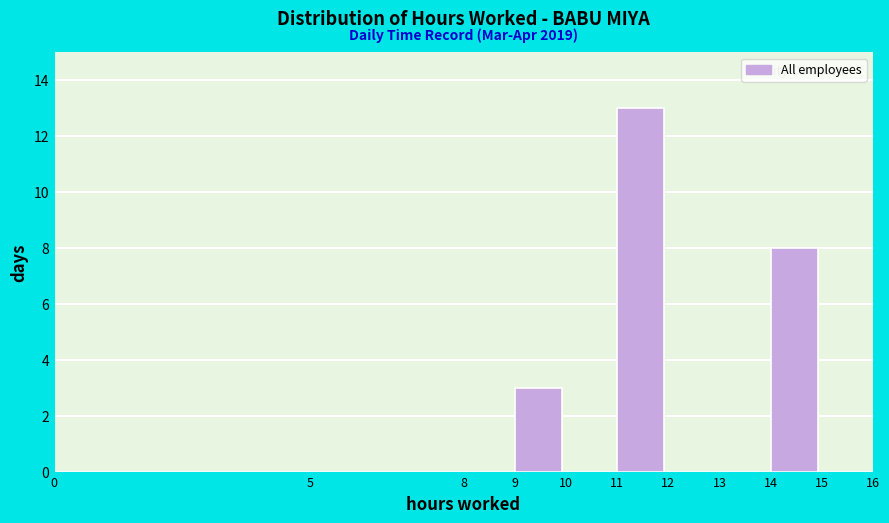

Which range on the x-axis has the tallest bar?

11 to 12